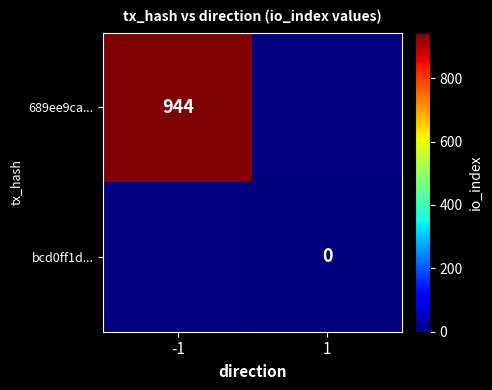

The value of 689ee9ca... at -1 is 1467. True or false?

False